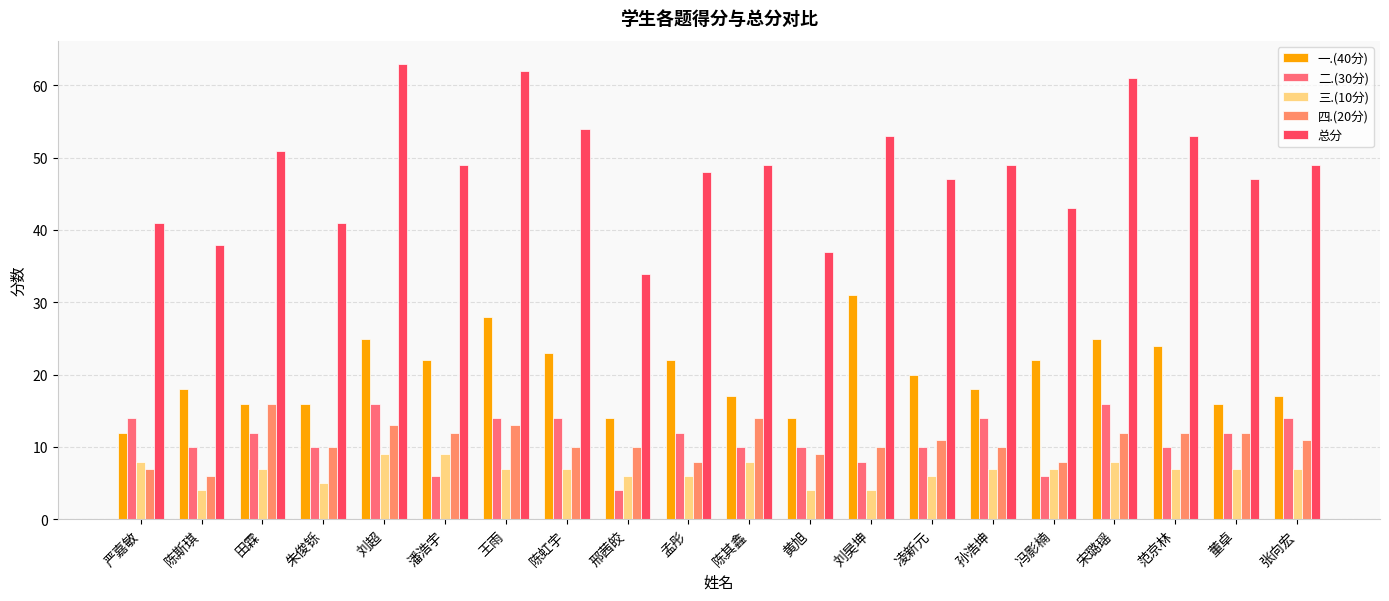

What is the value of the 四.(20分) bar at the 15th from the left?

10